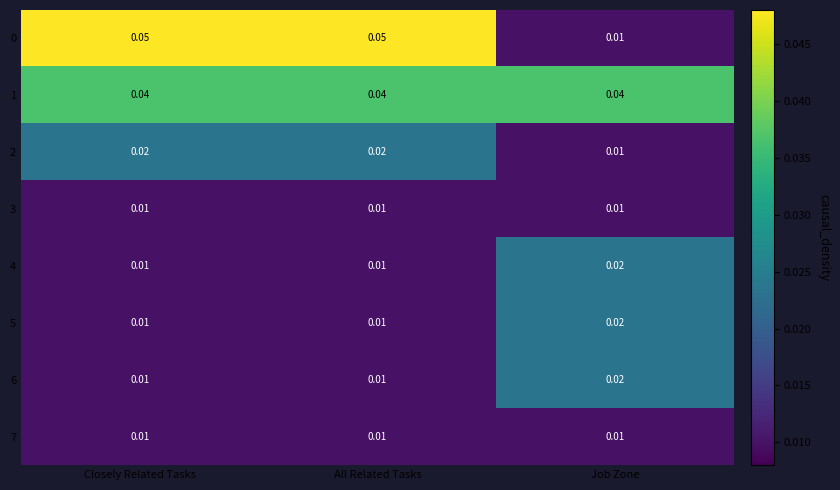

Where is 2 nearest to the value 0?

Job Zone